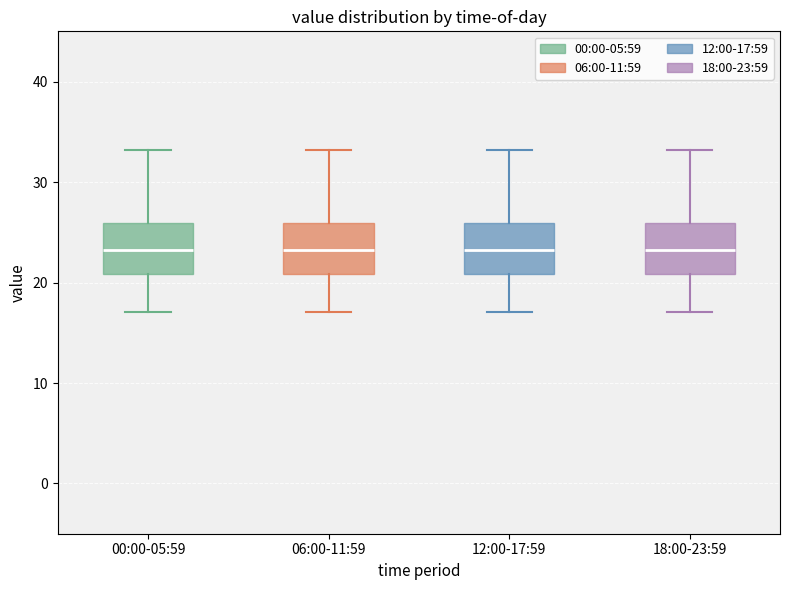

Reading left to right, transcribe this box plot: for each box, give where its median line is, the range the box spans, and where its two whiskers end, as read against the y-axis. The values are not printed on the chart, so give them approximately, as read against the axis.

00:00-05:59: median 23, box 21 to 26, whiskers 17 to 33
06:00-11:59: median 23, box 21 to 26, whiskers 17 to 33
12:00-17:59: median 23, box 21 to 26, whiskers 17 to 33
18:00-23:59: median 23, box 21 to 26, whiskers 17 to 33